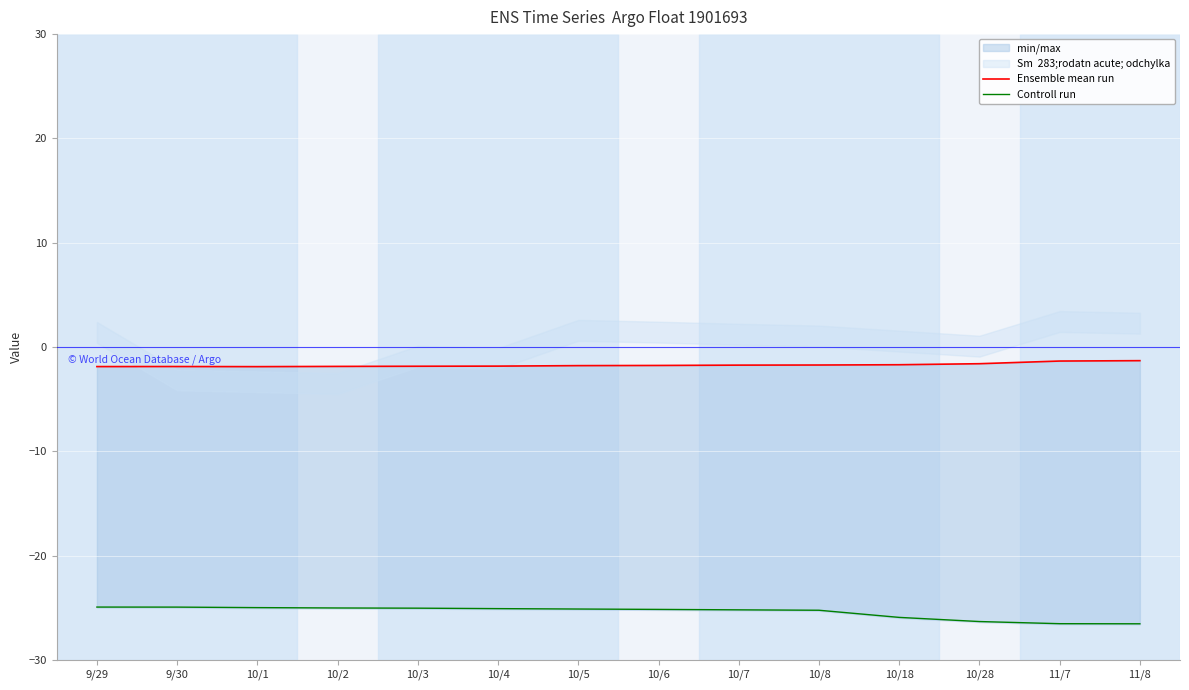

At which label does Ensemble mean run reach its minimum?

10/1